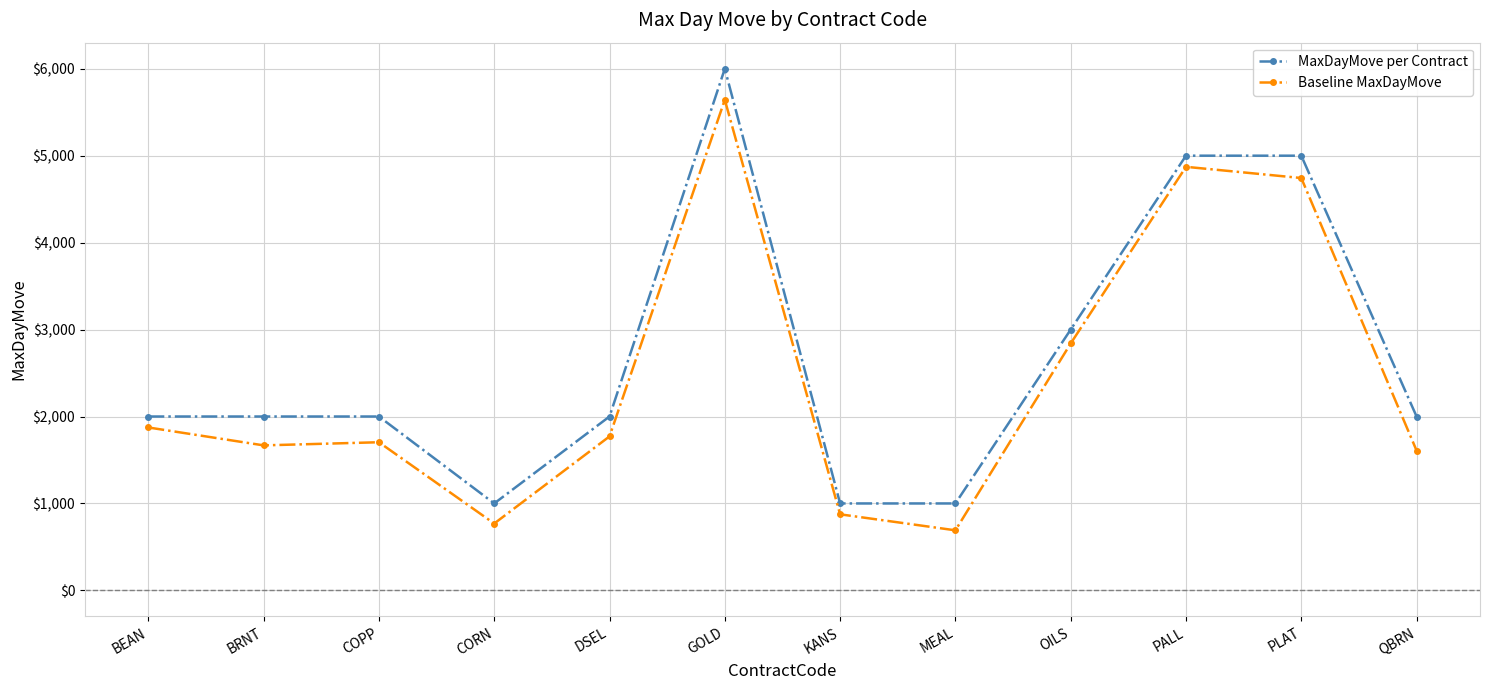

Count the number of data series in this chart.

2